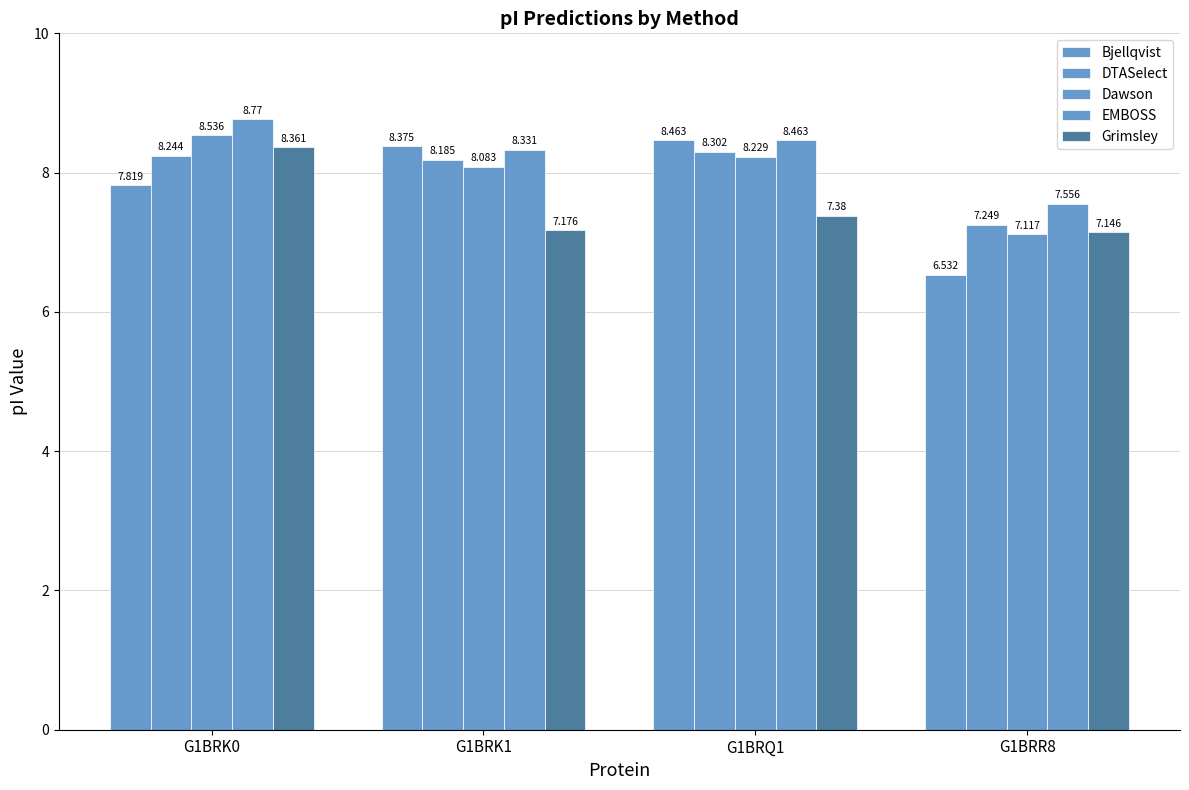

How many series are shown in this chart?

5